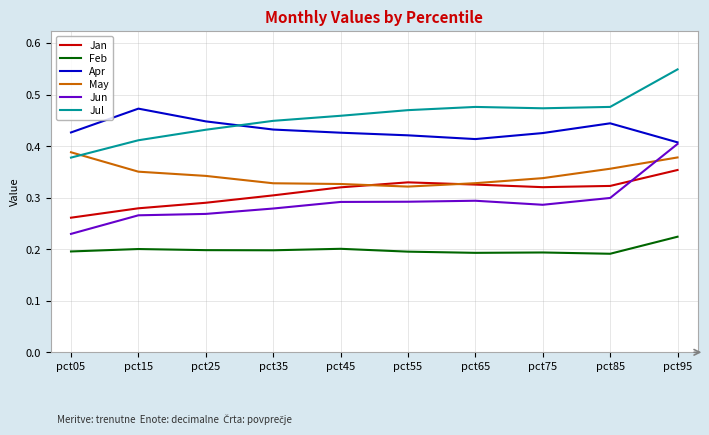

Is it true that Feb equals 0.2 at pct45?

True